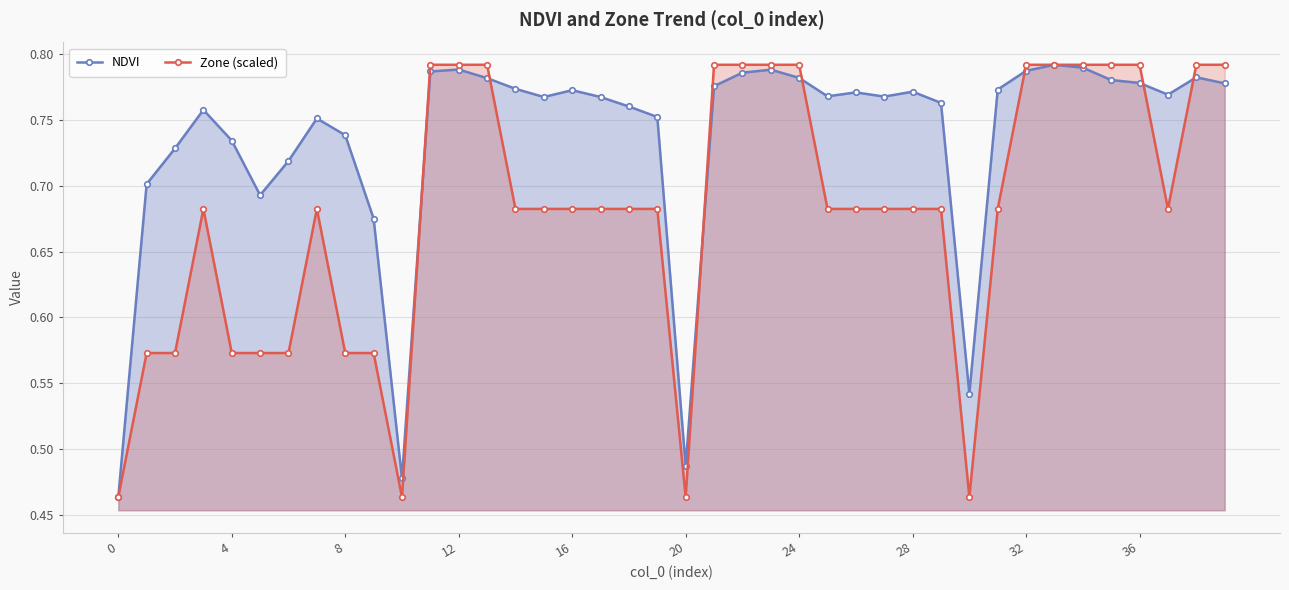

What is the minimum value for NDVI?

0.5